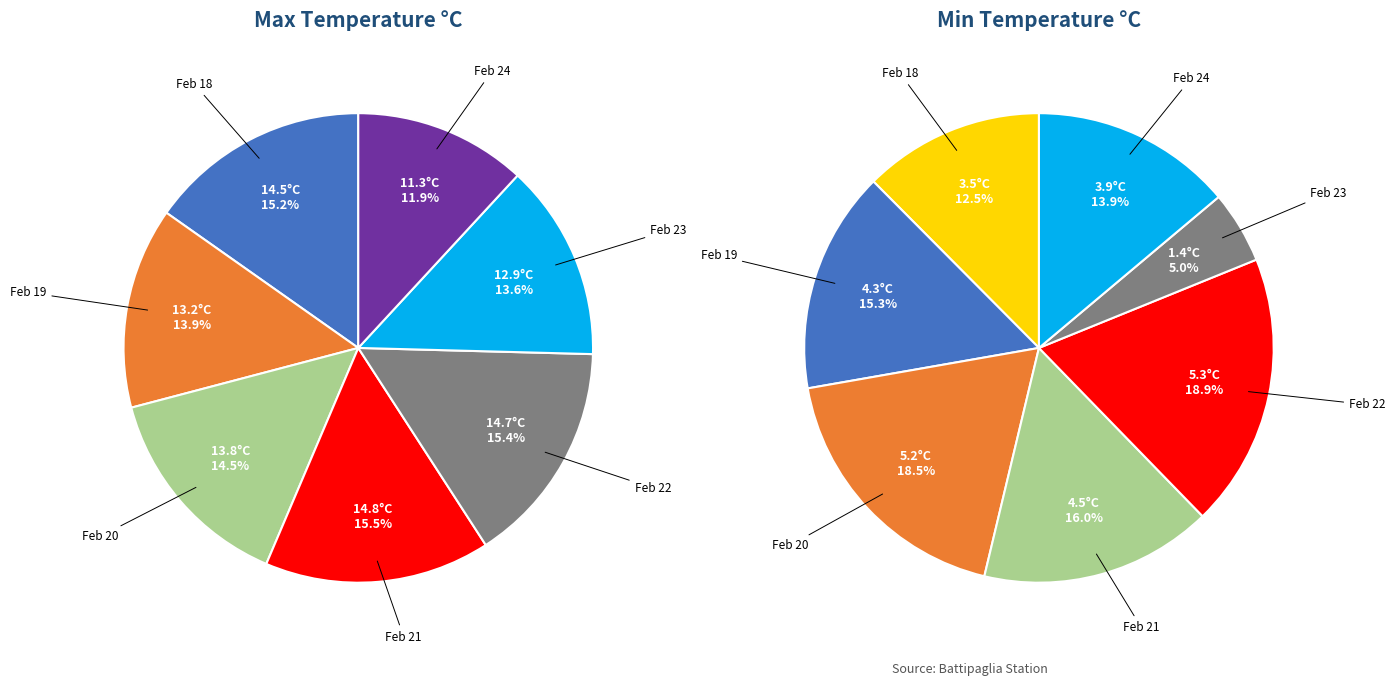

Which series has the largest range (max minus min)?

Min Temp